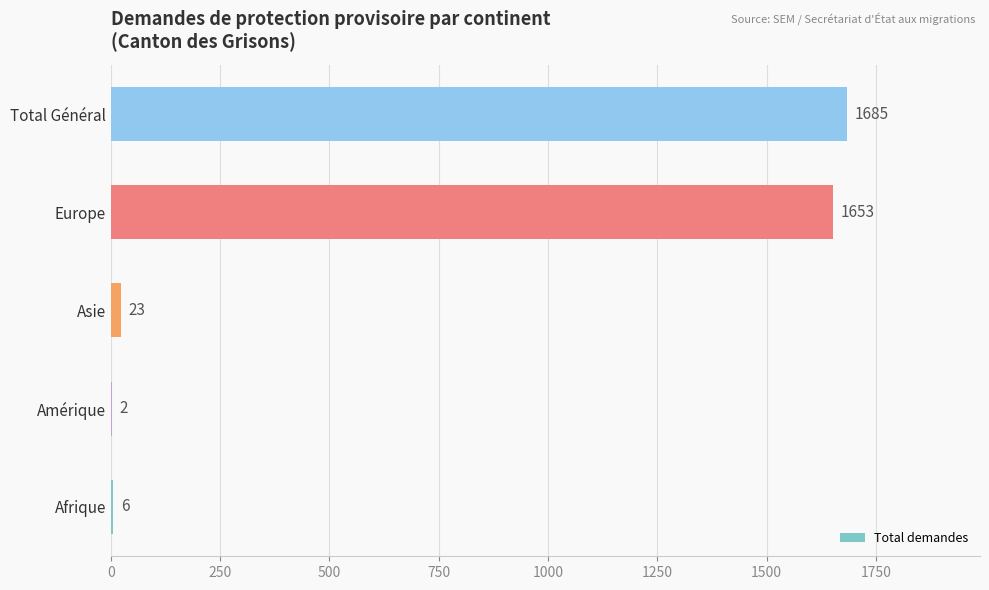

At which label is the value closest to 843?

Europe